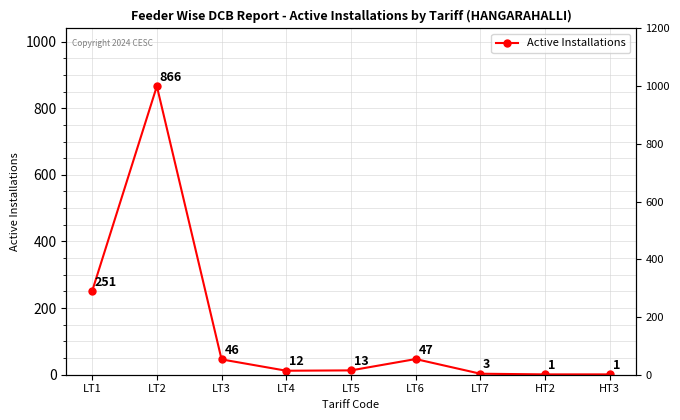

What is the change in value from LT2 to LT3?

-820